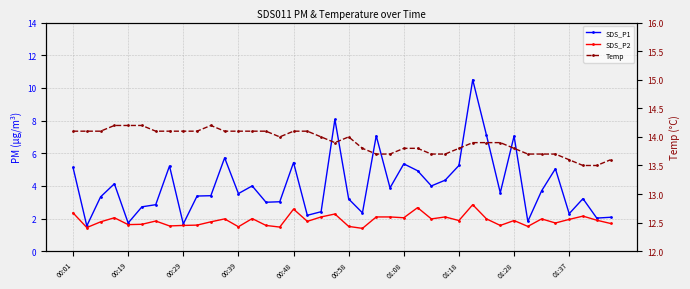

At which category does Temp reach its first local valley?

15